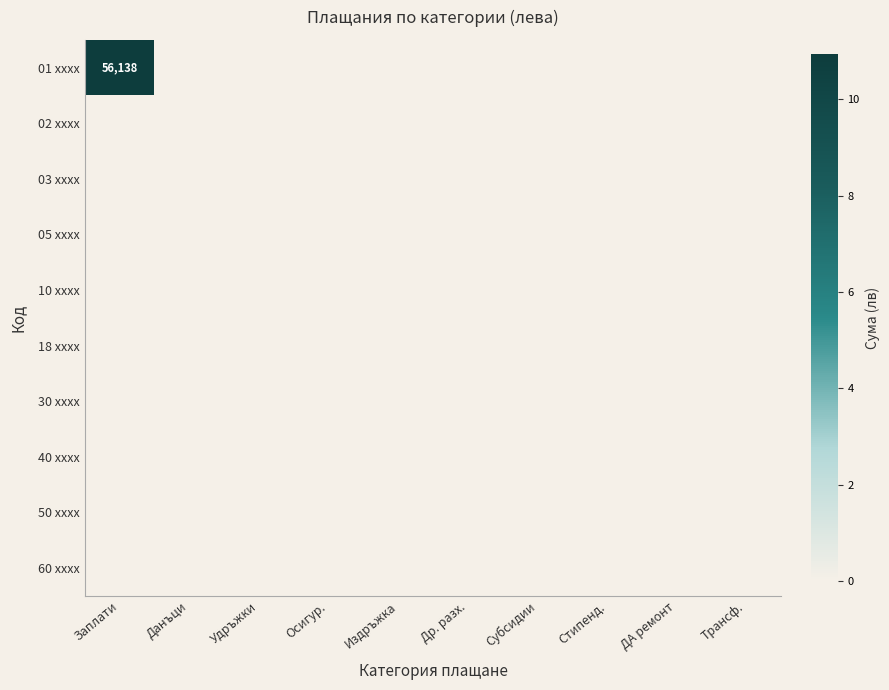

Is it true that 05 xxxx equals 0.0 at ДА ремонт?

True